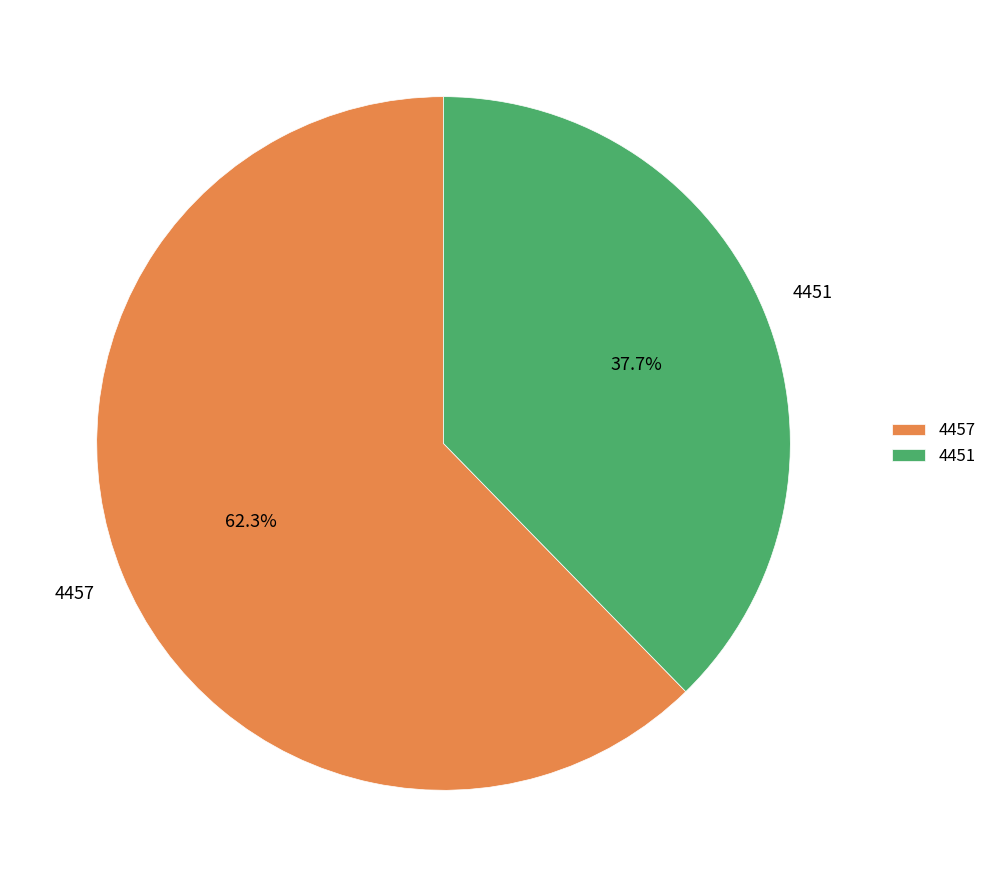

Approximately how many times larger is the value at 4451 compared to 4457?

0.6